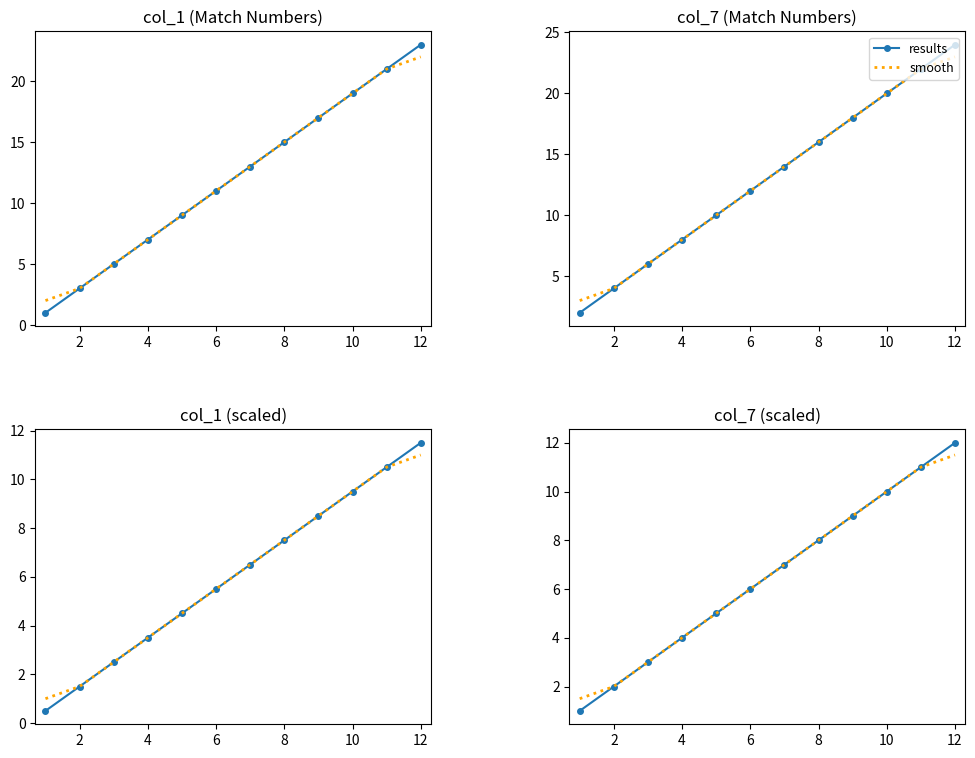

What are all the series names shown in the legend?

results, smooth